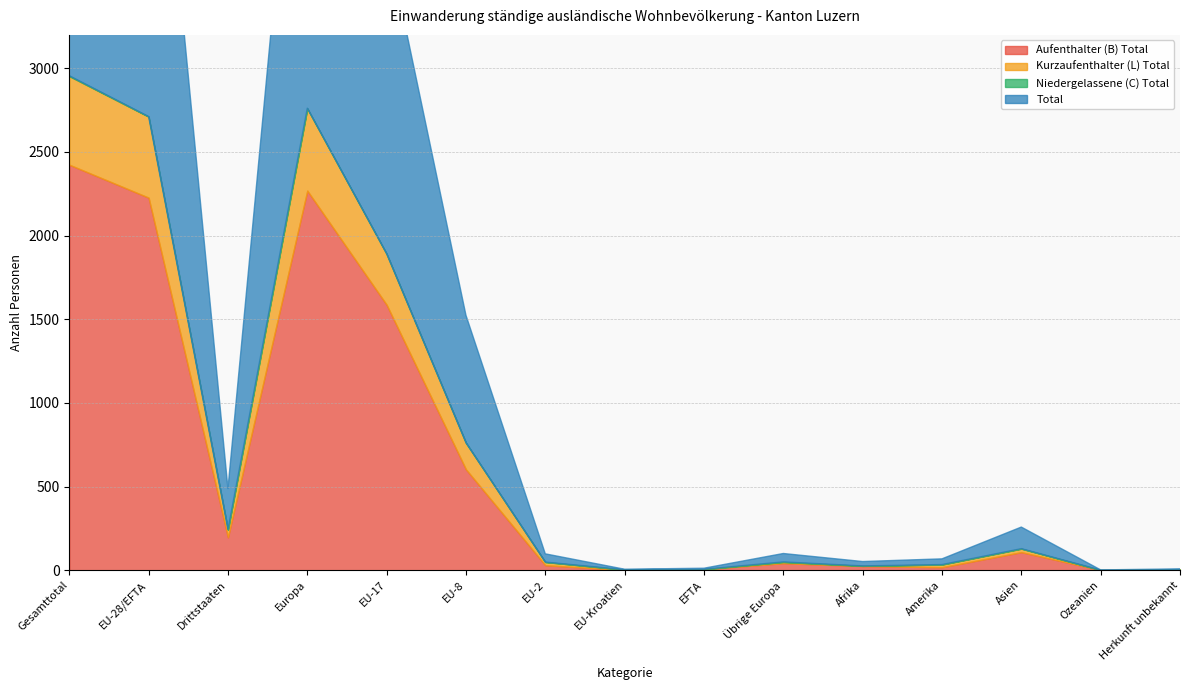

What is the sum of the Niedergelassene (C) Total values at Ozeanien and Übrige Europa?

1